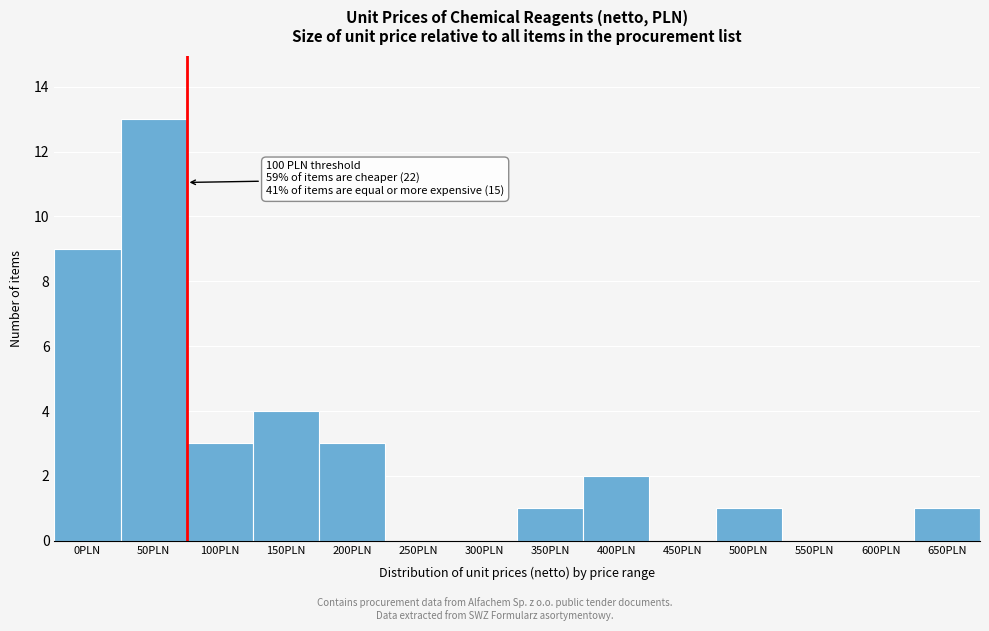

Reading right to left, transcribe all the data shown in this chart.

650PLN=1	600PLN=0	550PLN=0	500PLN=1	450PLN=0	400PLN=2	350PLN=1	300PLN=0	250PLN=0	200PLN=3	150PLN=4	100PLN=3	50PLN=13	0PLN=9